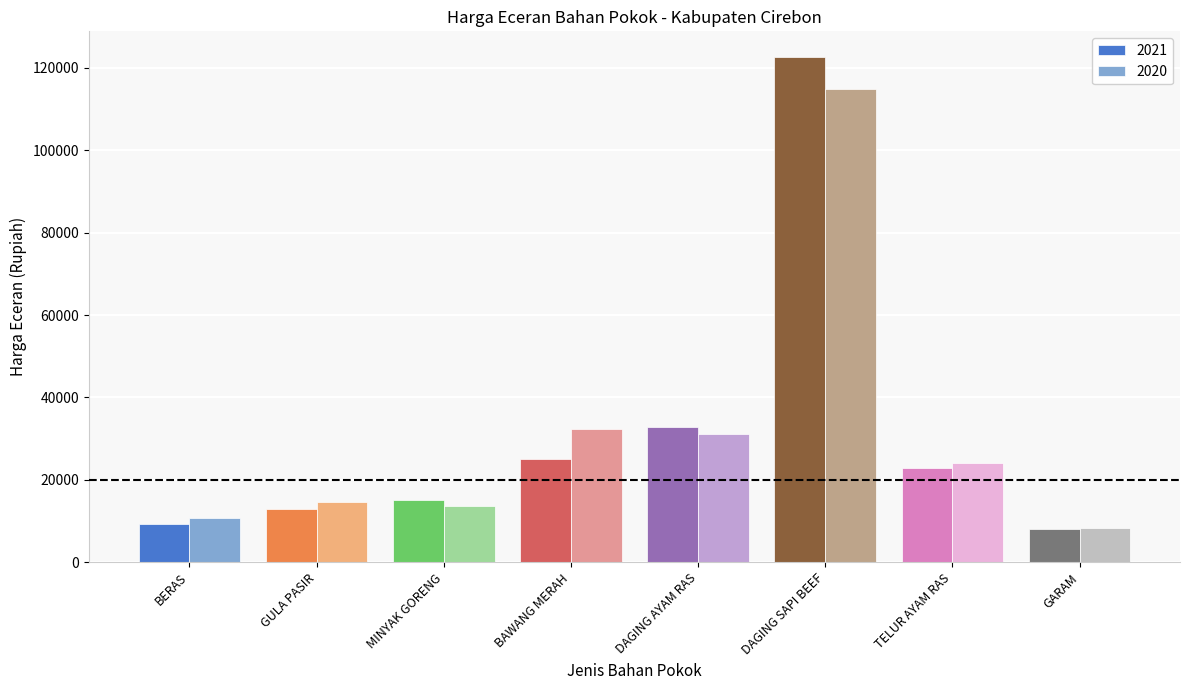

Which series has the widest spread of values?

2021